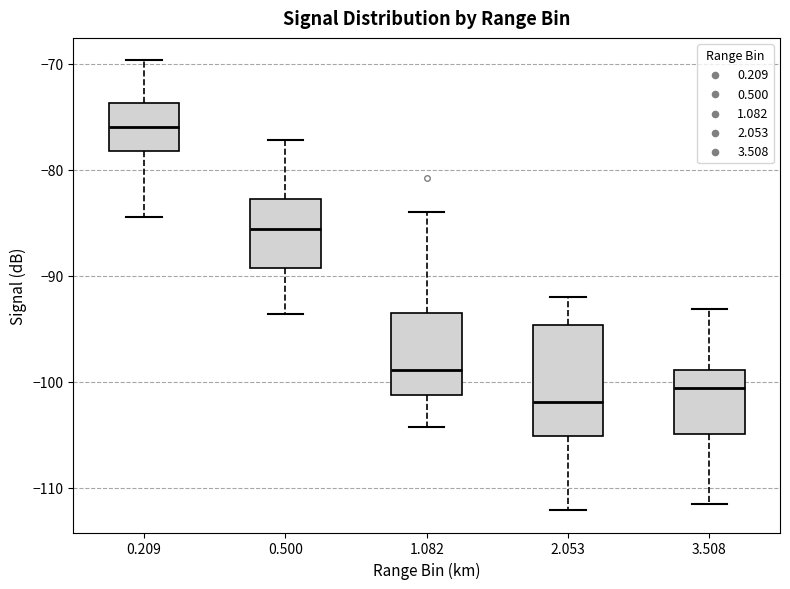

Which box is the tallest, from its lower edge to its upper edge?

2.053